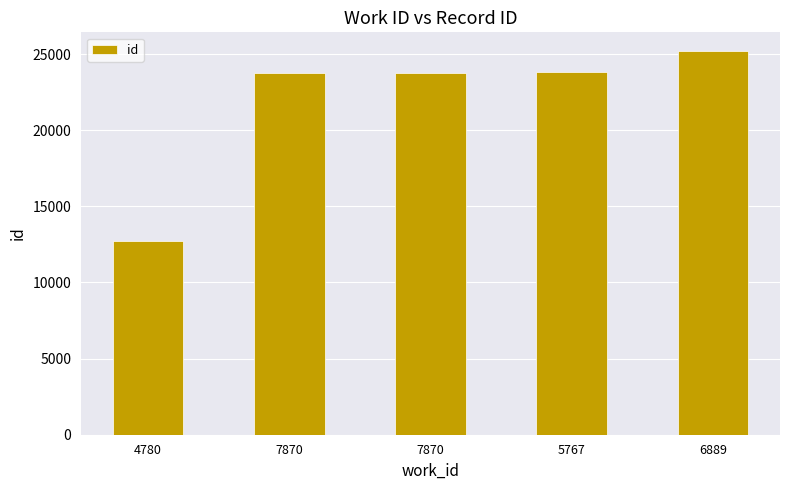

What is the label of the 2nd bar from the left?

7870